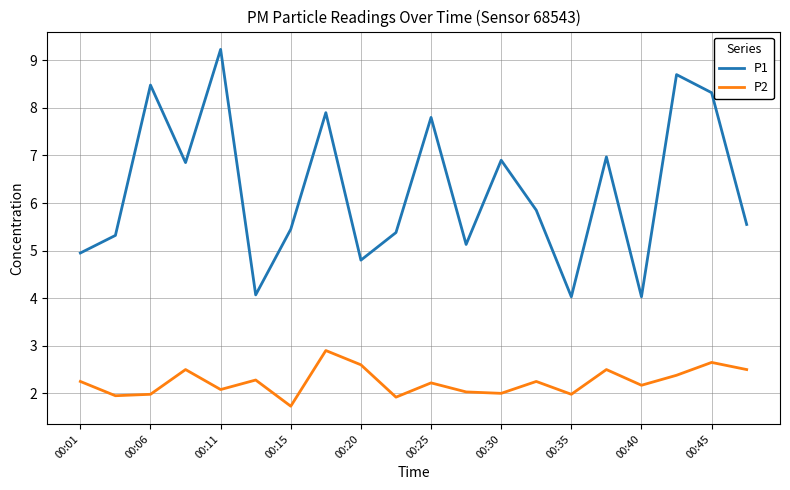

What is the difference between the maximum and minimum values in the P1 series?

5.2